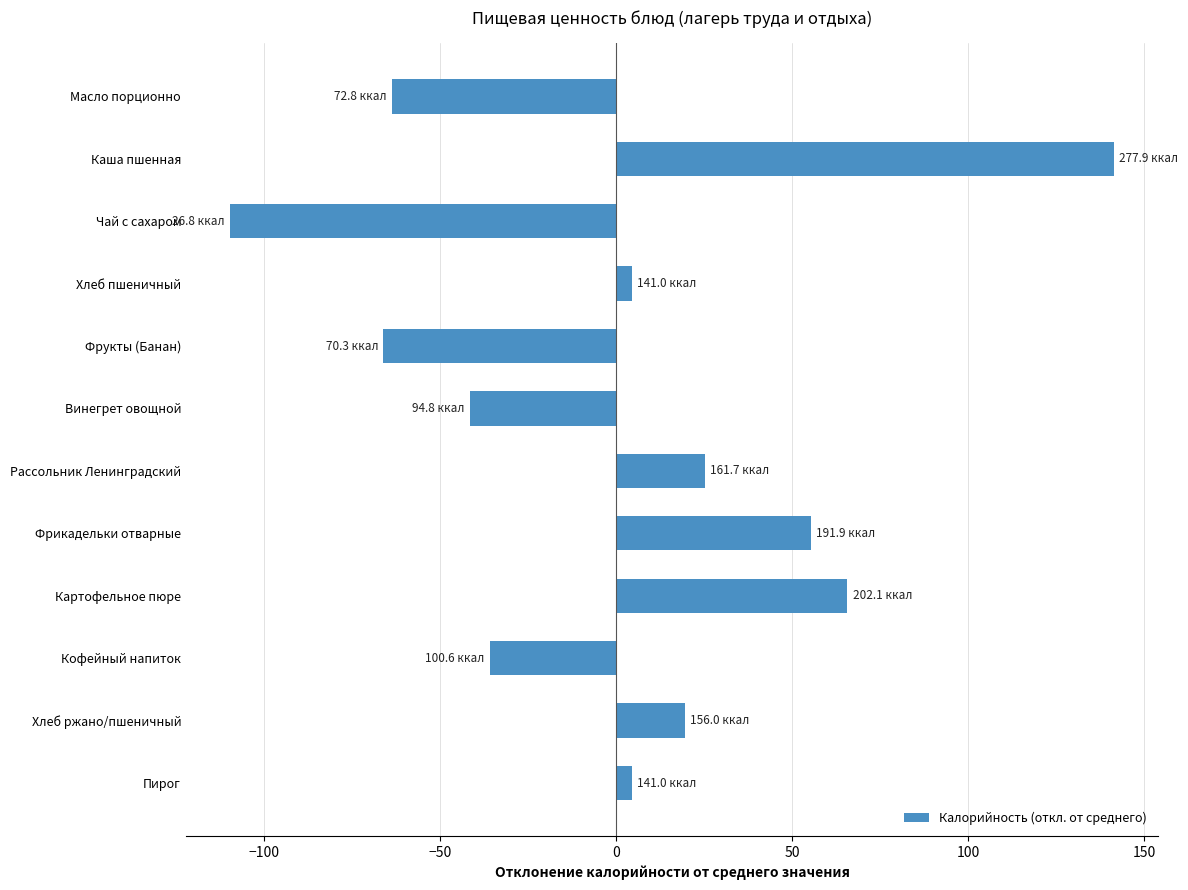

Reading top to bottom, transcribe all the data shown in this chart.

-63.6	141.5	-109.6	4.6	-66.1	-41.6	25.3	55.4	65.7	-35.8	19.6	4.6